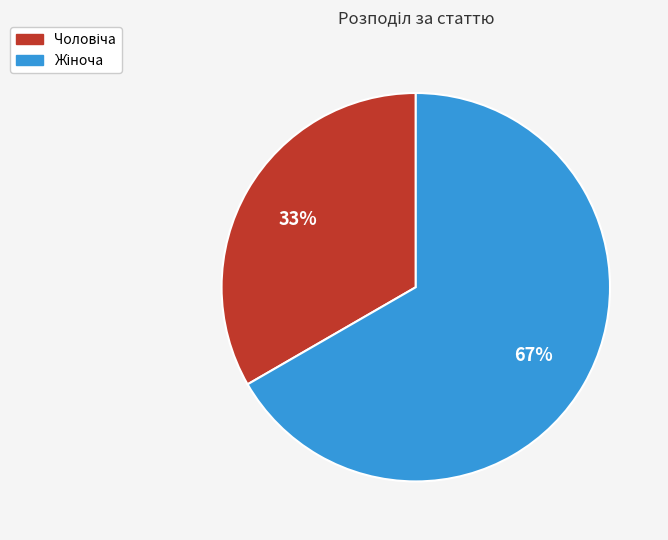

To the nearest percent, what is the average slice percentage?

50%